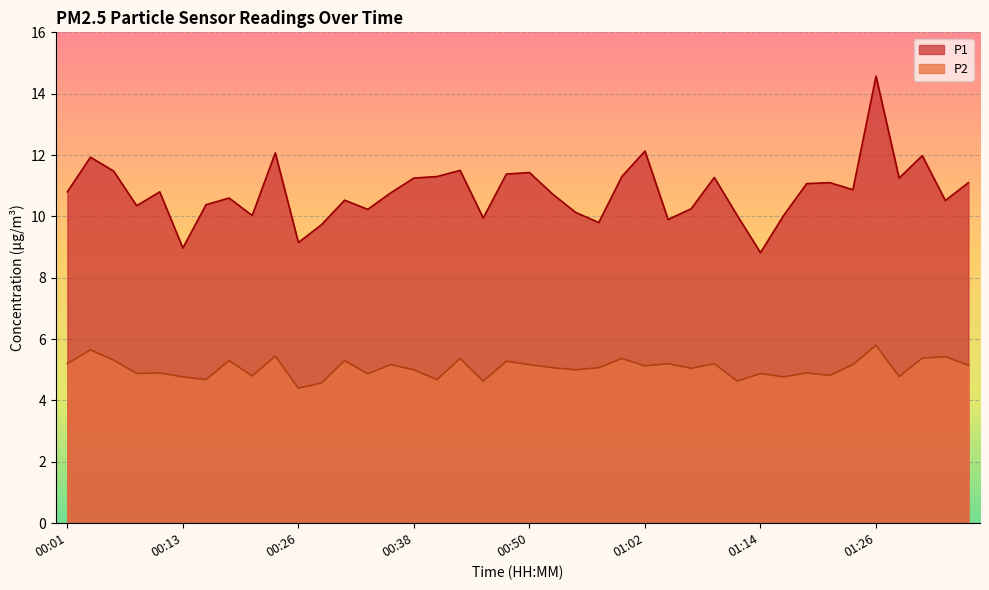

List the series in order of their overall mean, lowest first.

P2, P1